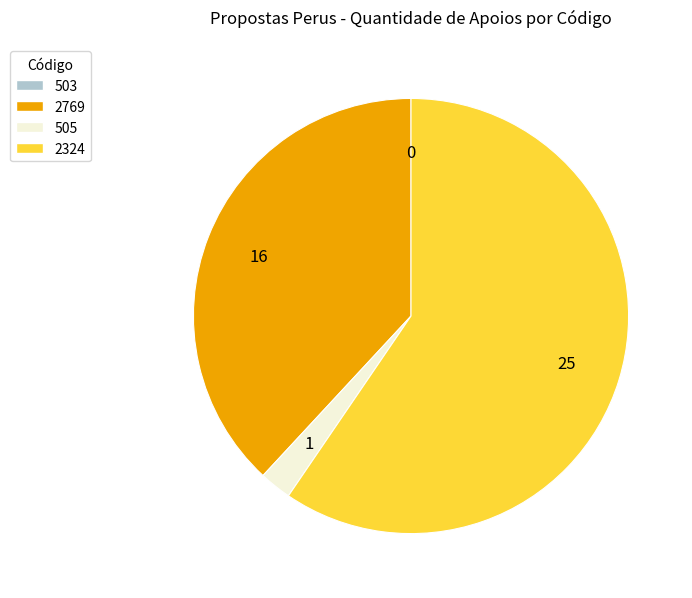

Which slice represents more than half of the pie?

2324